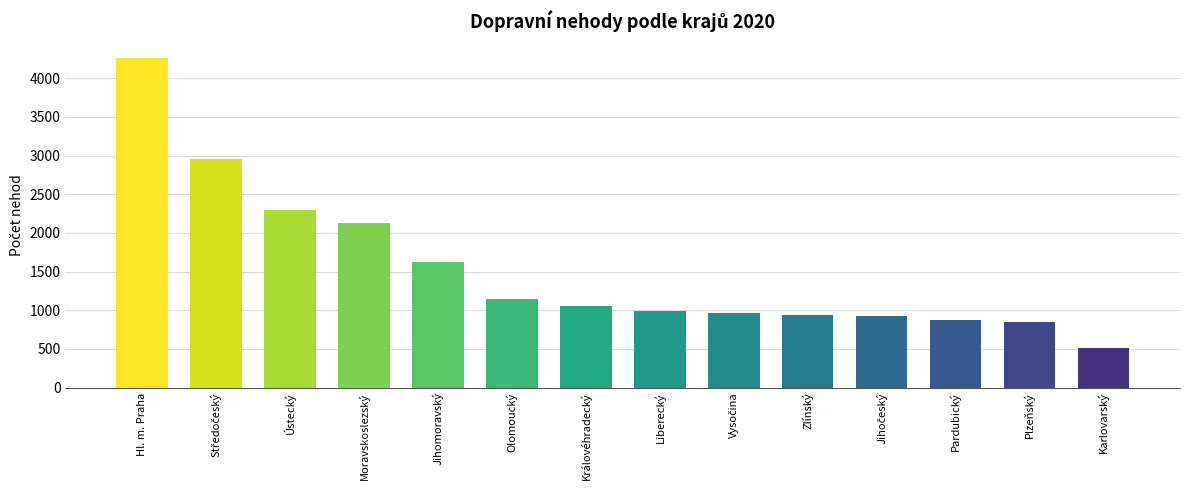

What position from the right is Moravskoslezský?

11